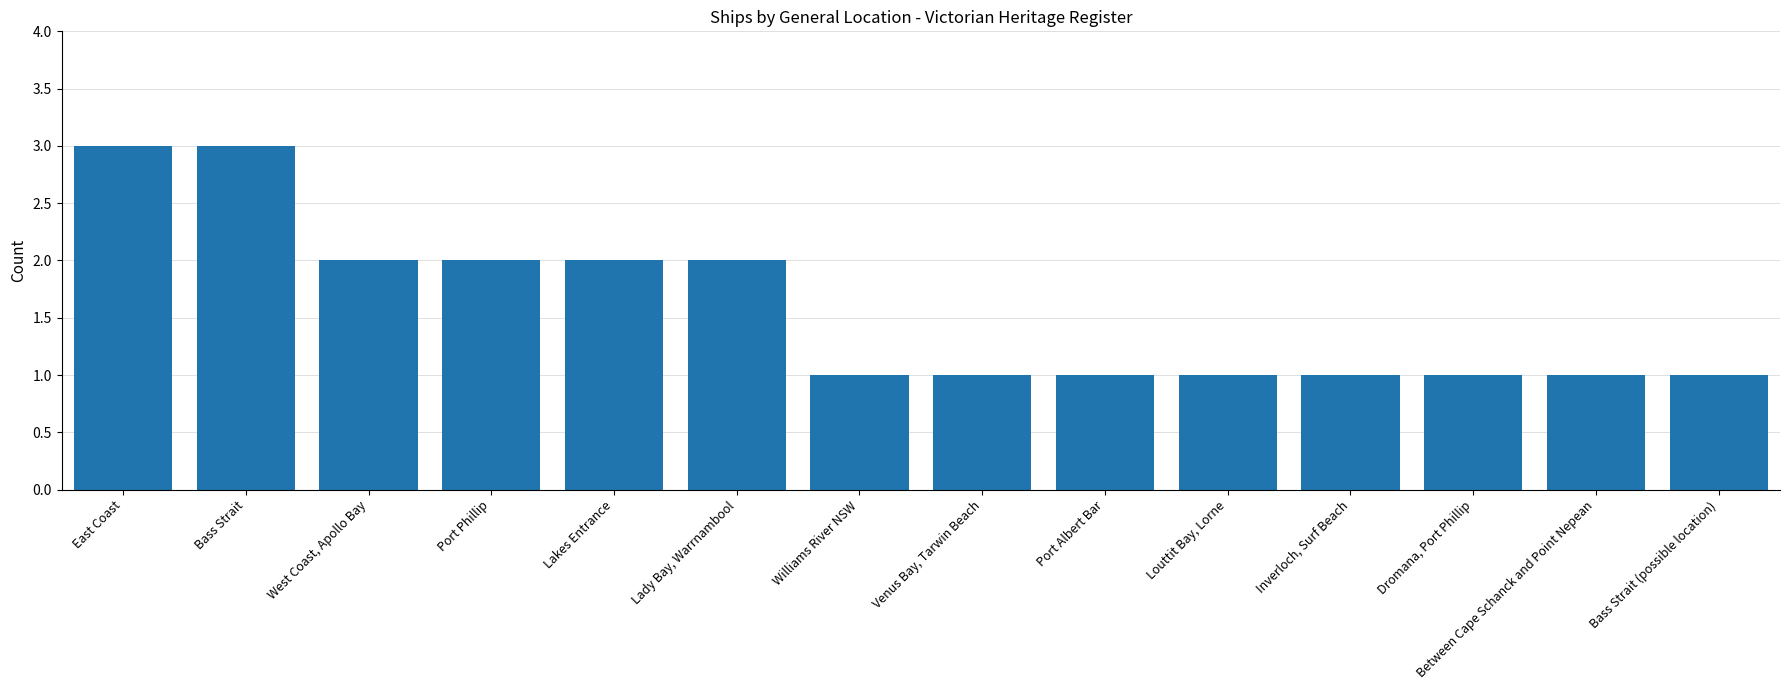

What is the average value?

2